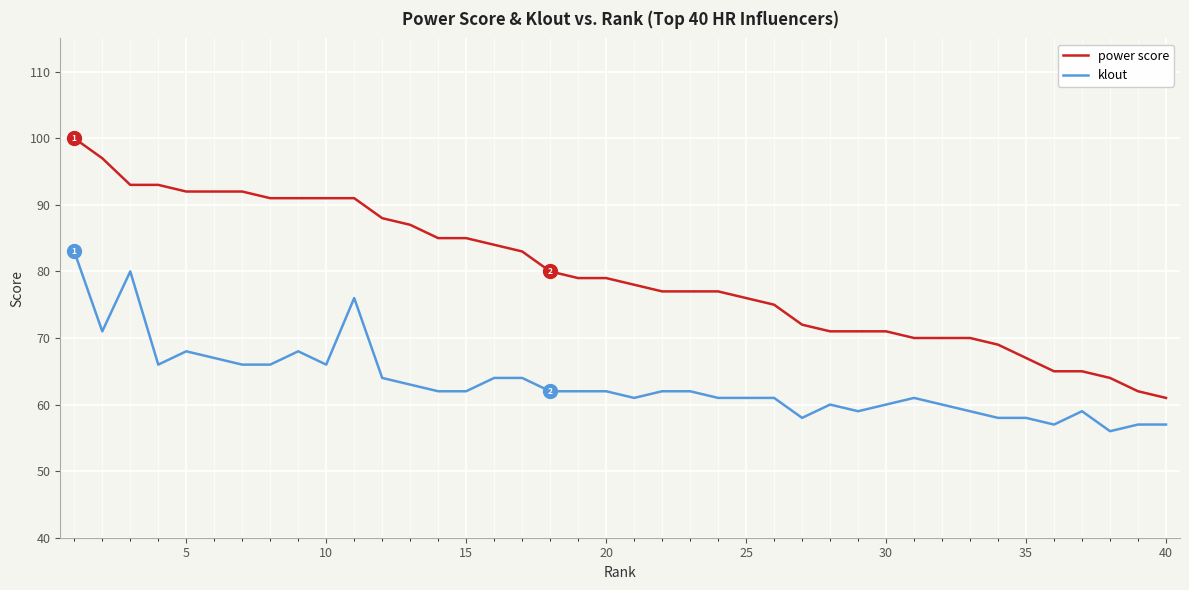

List the series in order of their peak value, highest first.

power score, klout